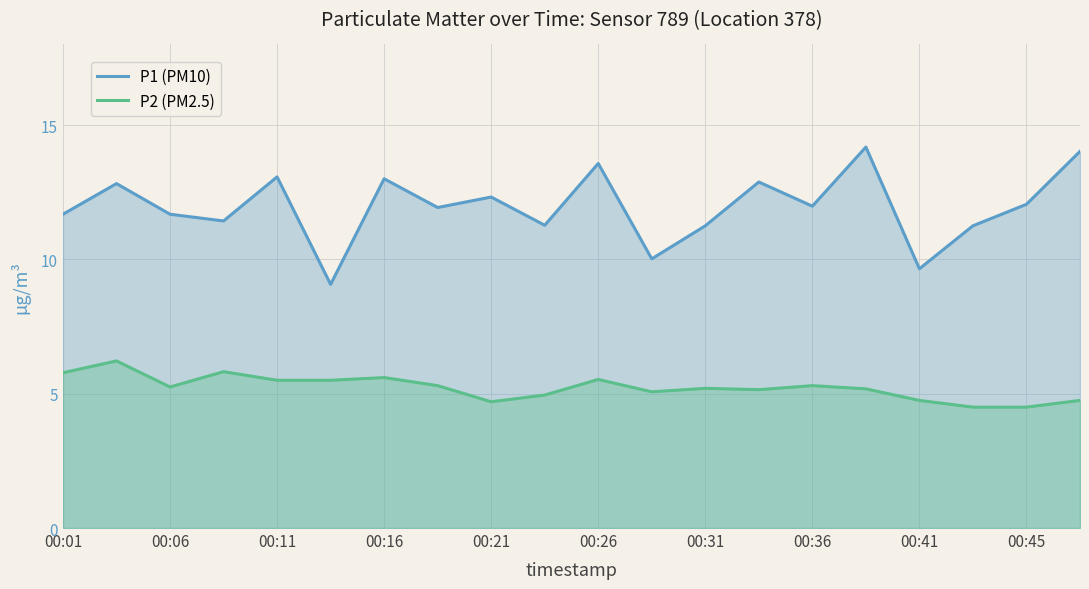

What is the total value across all series at 00:26?

19.1